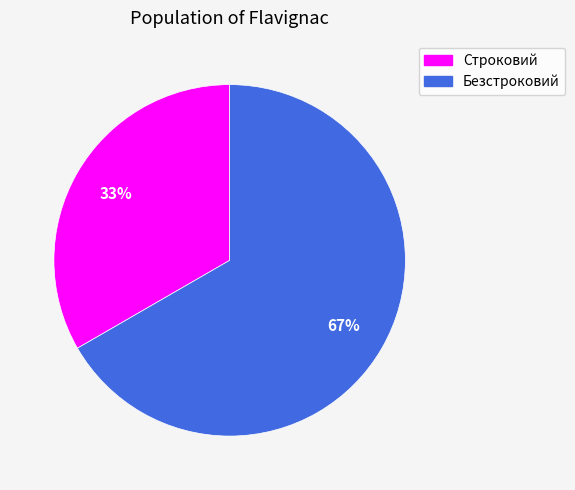

Is it true that Строковий is 33% of the pie?

True